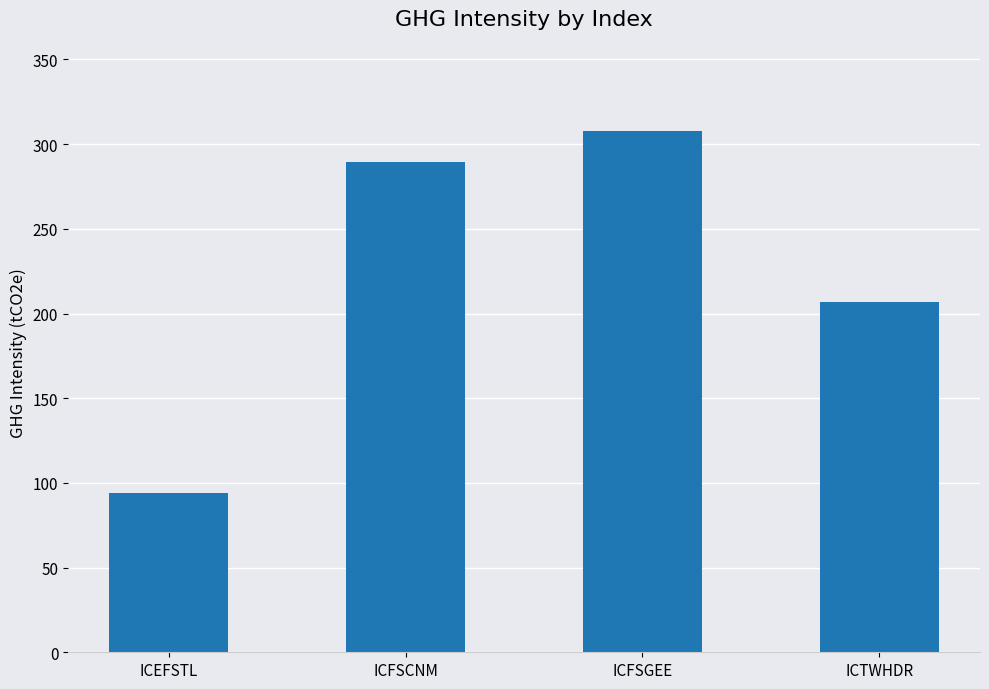

Is it true that the value at ICFSCNM is 289.3?

True